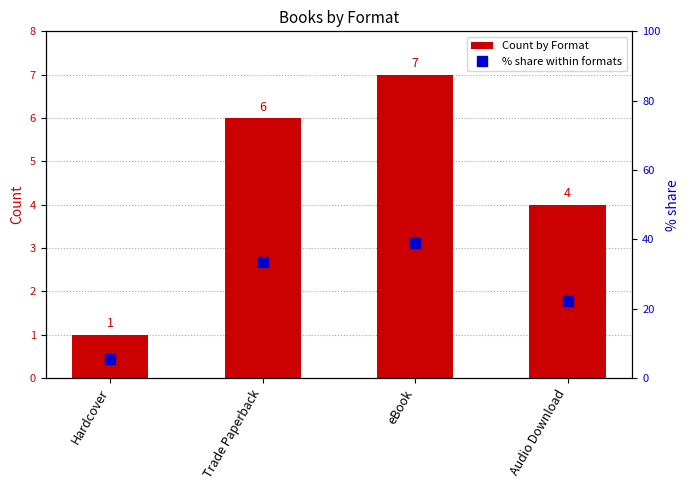

Is it true that Count by Format equals 1.0 at Hardcover?

True